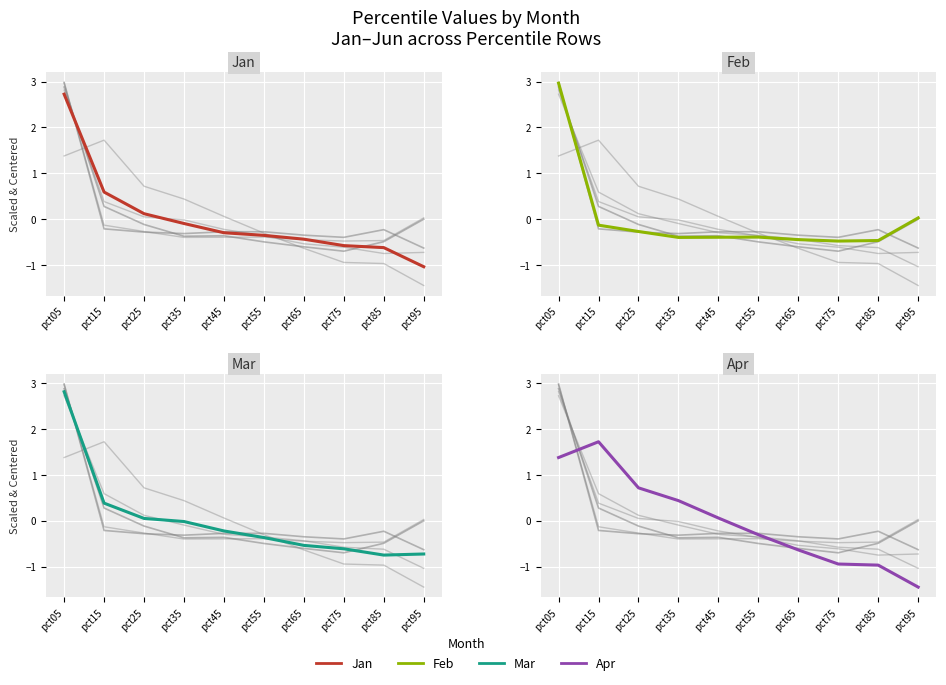

Rank the categories by Apr value from highest to lowest.

pct15, pct05, pct25, pct35, pct45, pct55, pct65, pct75, pct85, pct95